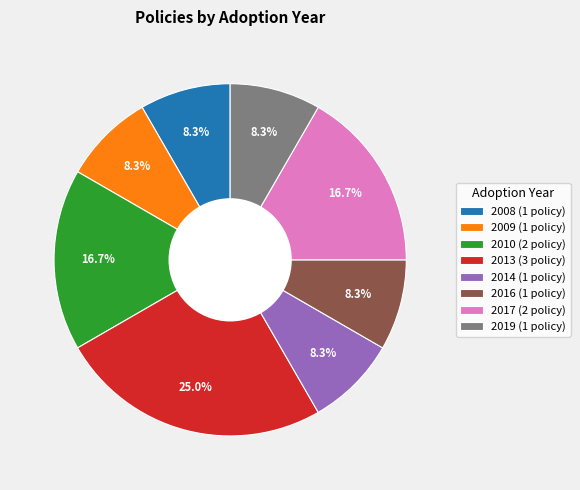

How many slices are in this pie chart?

8